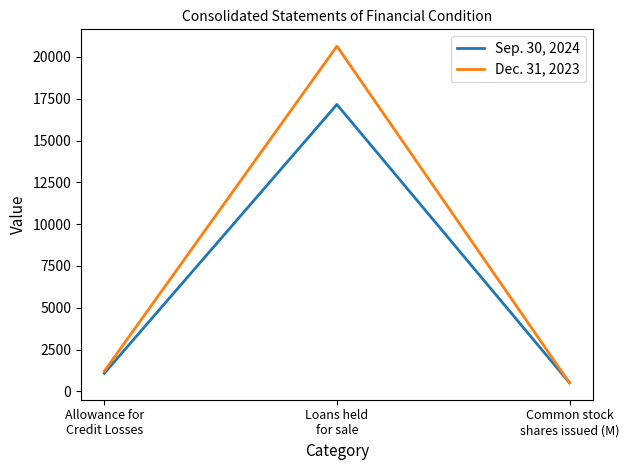

Reading left to right, what are all the values shown in this chart?

Sep. 30, 2024: 1076.0	17153.0	509.3
Dec. 31, 2023: 1205.0	20640.0	507.9